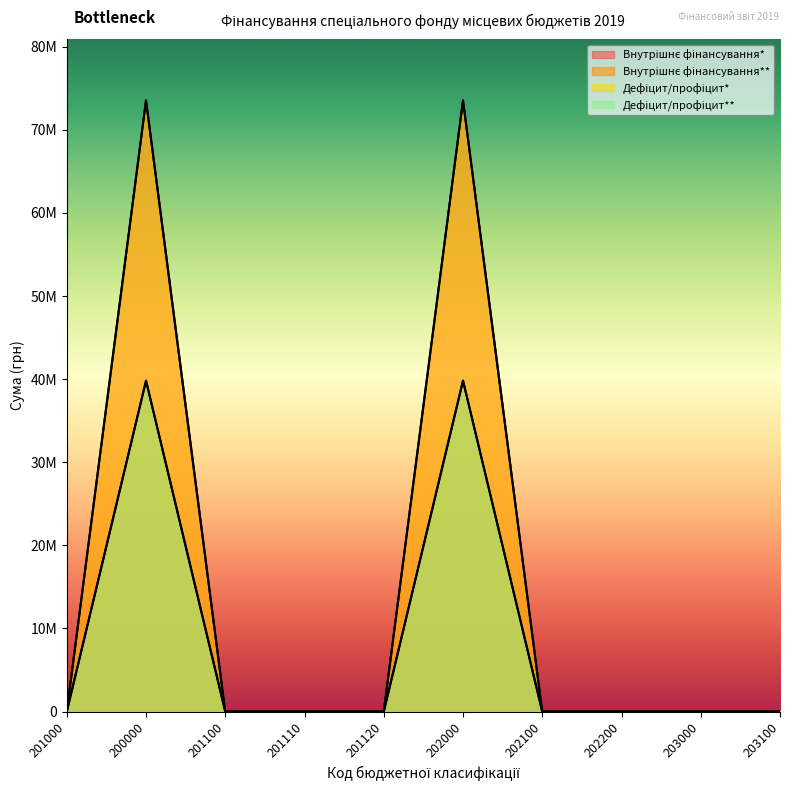

What is the difference between the highest and lowest values at 202000?

33707718.7